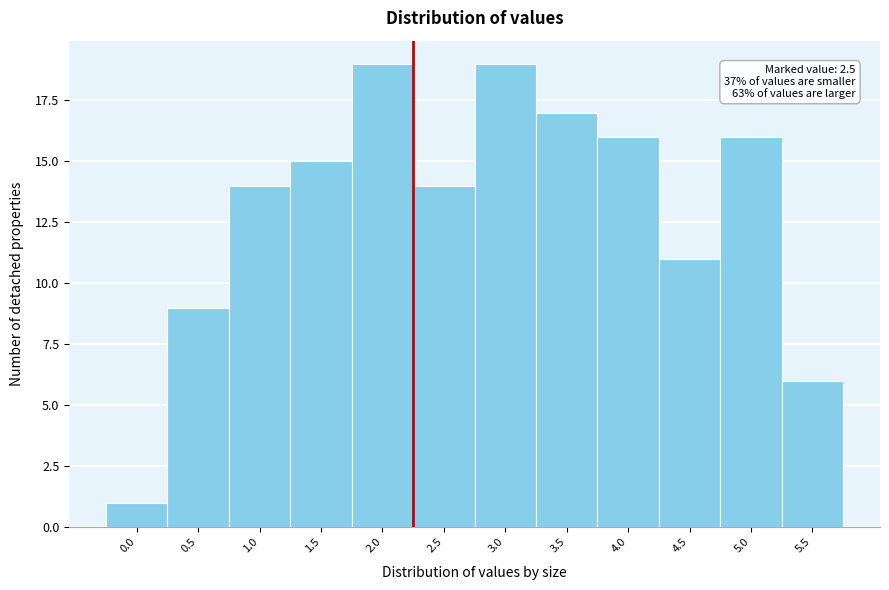

Reading left to right, transcribe all the data shown in this chart.

1	9	14	15	19	14	19	17	16	11	16	6